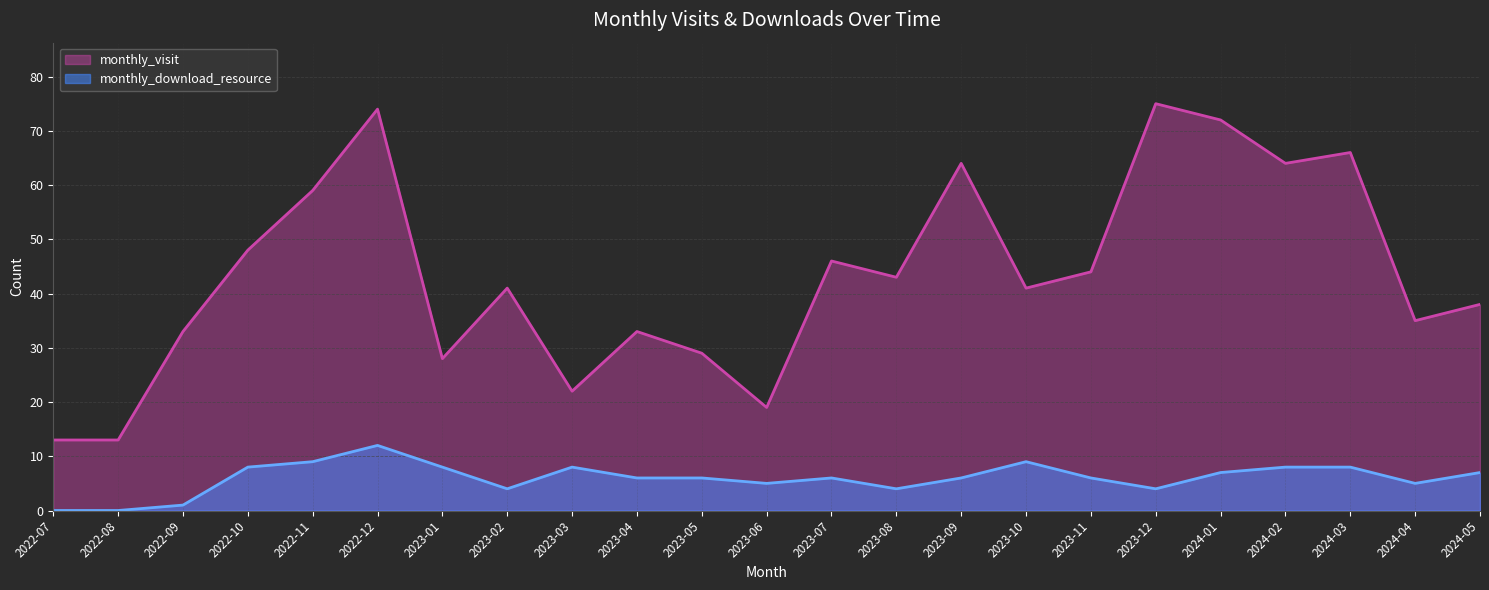

Rank the categories by monthly_download_resource value from highest to lowest.

2022-12, 2022-11, 2023-10, 2022-10, 2023-01, 2023-03, 2024-02, 2024-03, 2024-01, 2024-05, 2023-04, 2023-05, 2023-07, 2023-09, 2023-11, 2023-06, 2024-04, 2023-02, 2023-08, 2023-12, 2022-09, 2022-07, 2022-08